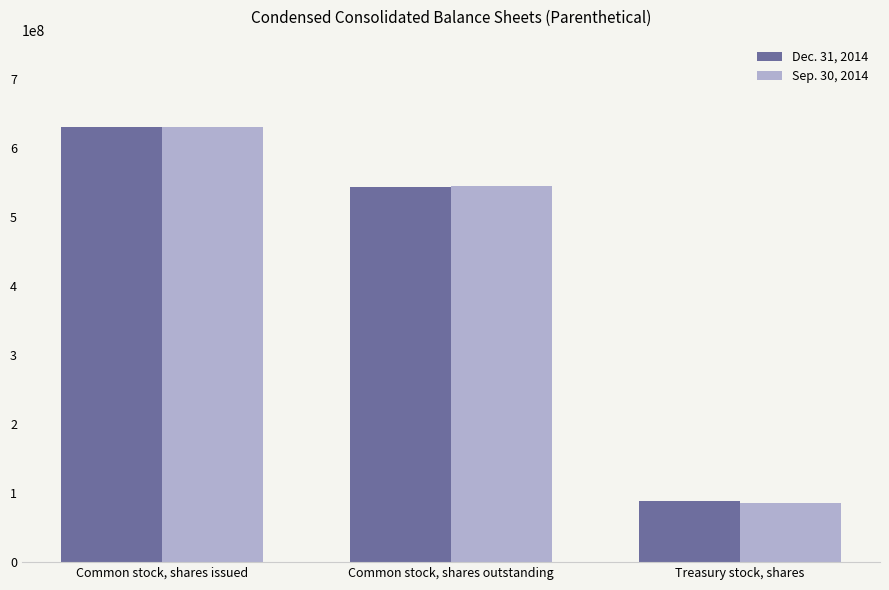

Where does the Dec. 31, 2014 series first go above 543000000?

Common stock, shares issued